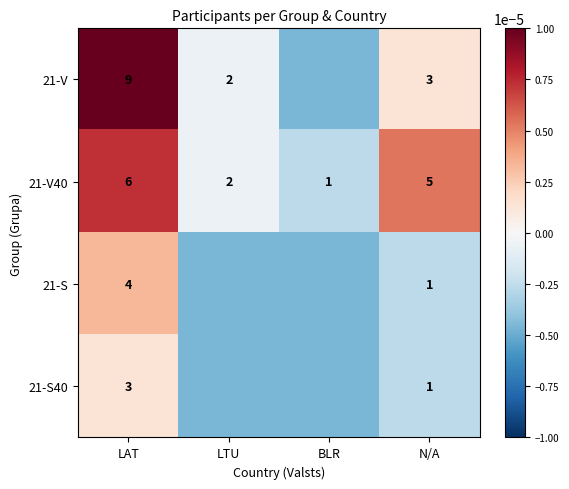

At how many categories does at least one series exceed 0?

2